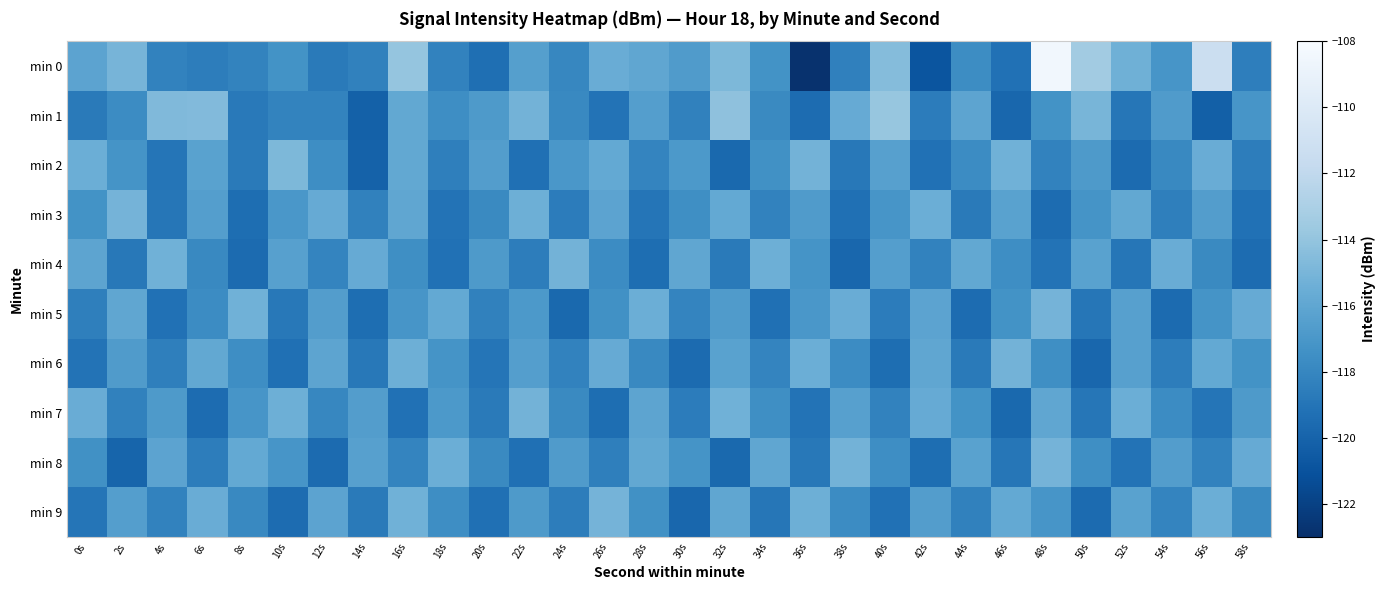

List the series in order of their peak value, highest first.

min 0, min 1, min 2, min 3, min 5, min 8, min 9, min 4, min 6, min 7